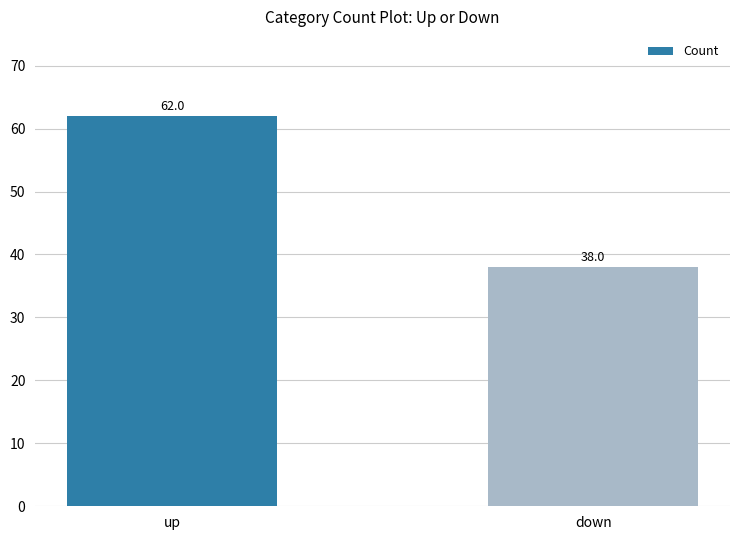

The value at up is 86. True or false?

False